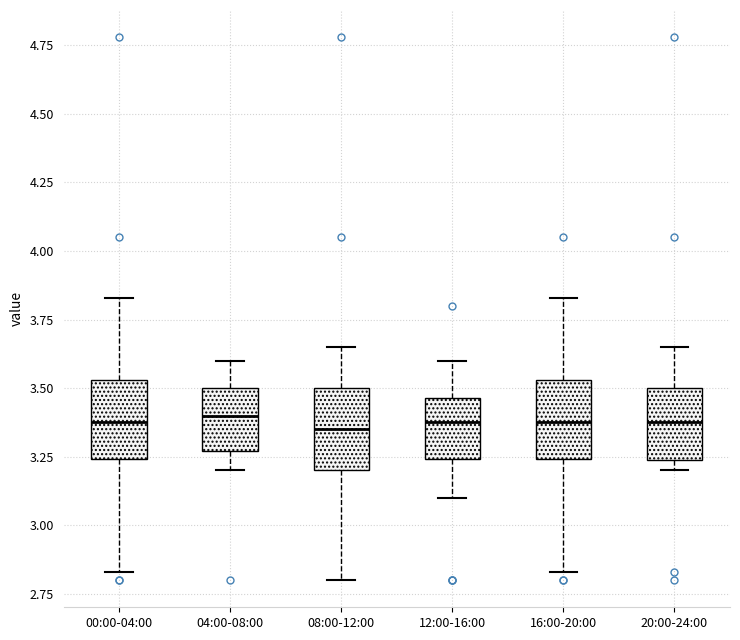

Where is the upper edge of the box for 20:00-24:00 on the y-axis? The values are not printed on the chart, so give them approximately, as read against the axis.

3.50